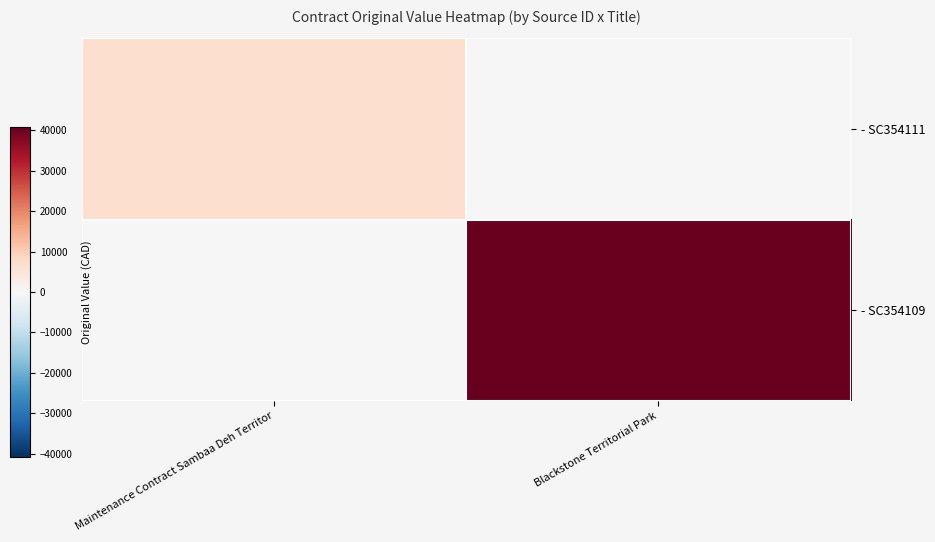

Reading left to right, what are all the values shown in this chart?

- SC354111: Maintenance Contract Sambaa Deh Territor=7000	Blackstone Territorial Park=0
- SC354109: Maintenance Contract Sambaa Deh Territor=0	Blackstone Territorial Park=40810